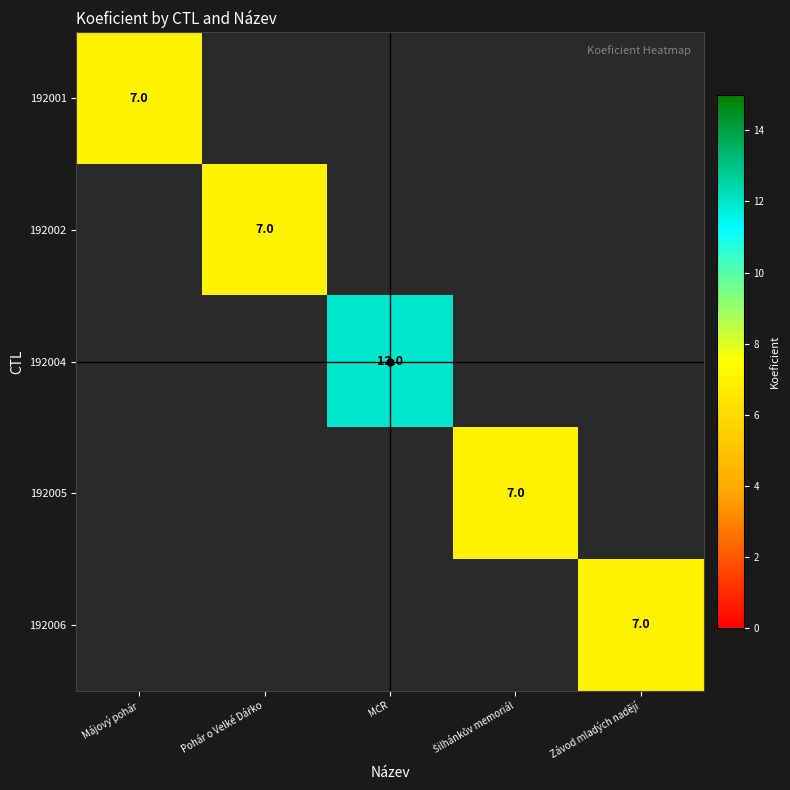

What is the minimum value for 192001?

7.0